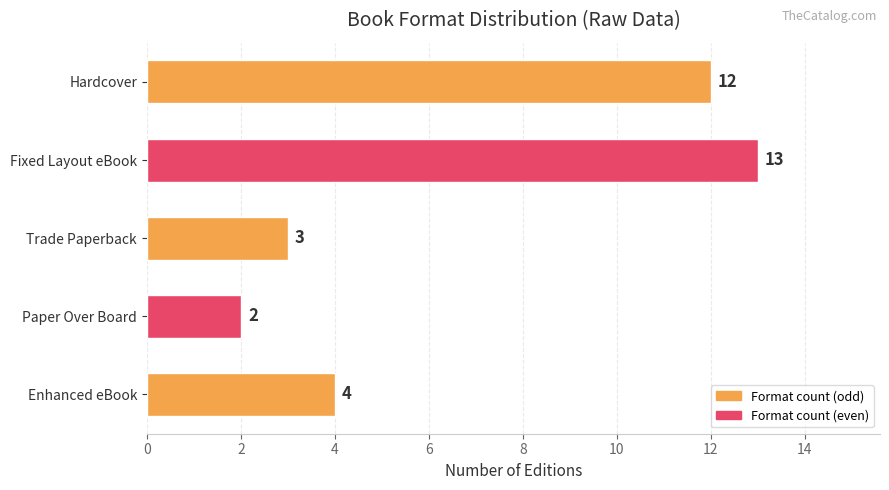

The chart shows a value of 3 at Hardcover. True or false?

False